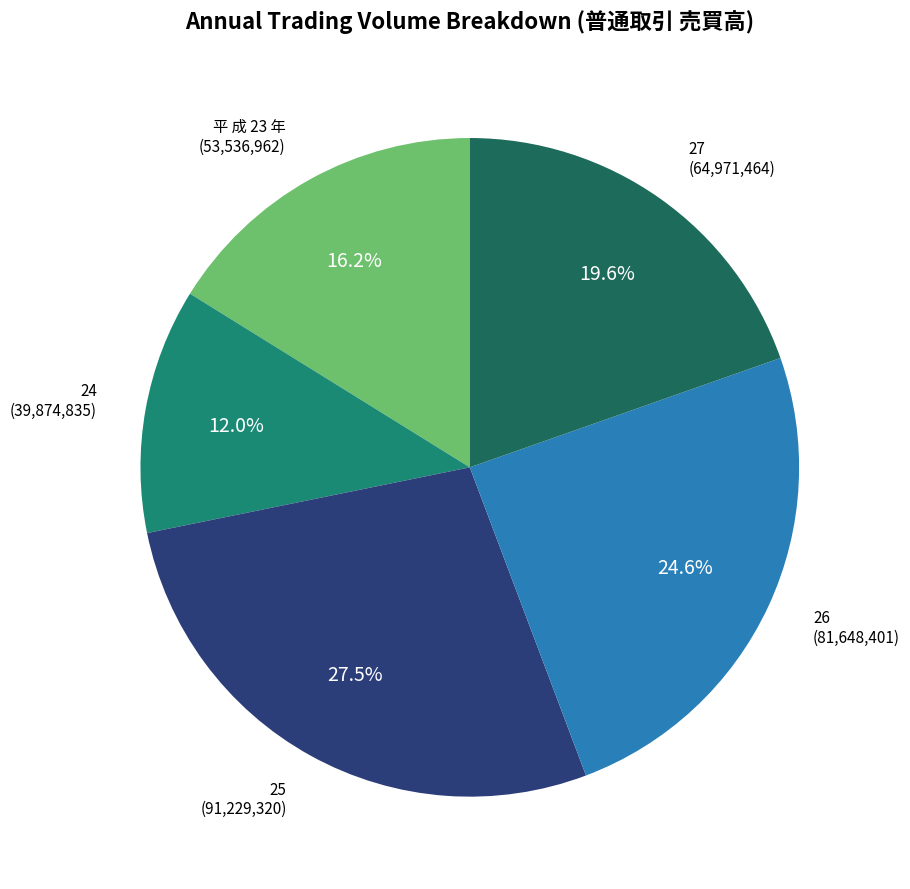

Does any single category account for the majority?

No